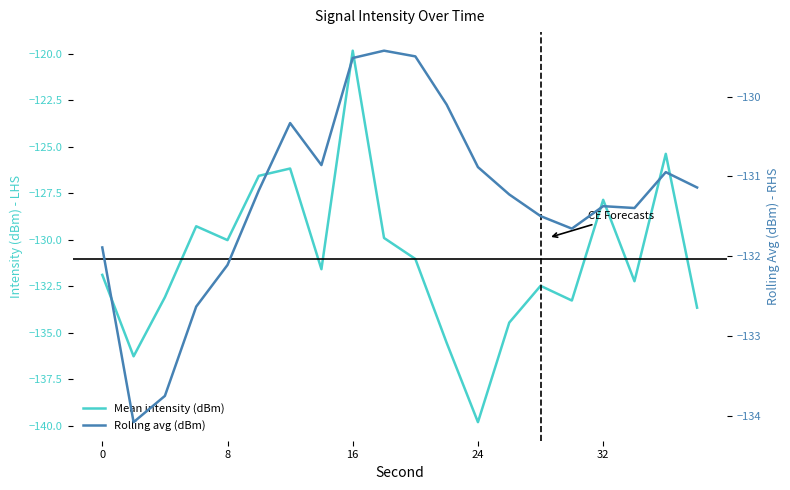

After their last crossing, which series has the higher values: Rolling avg (dBm) or Mean intensity (dBm)?

Rolling avg (dBm)